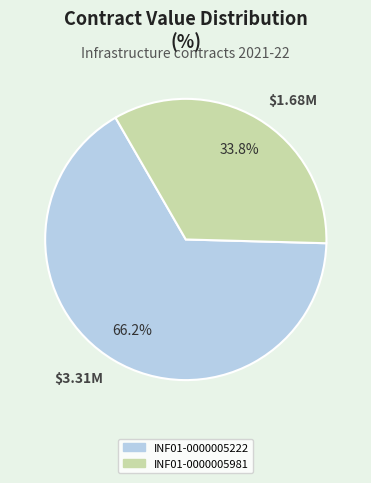

To the nearest percent, what percentage of the pie is INF01-0000005222?

66%